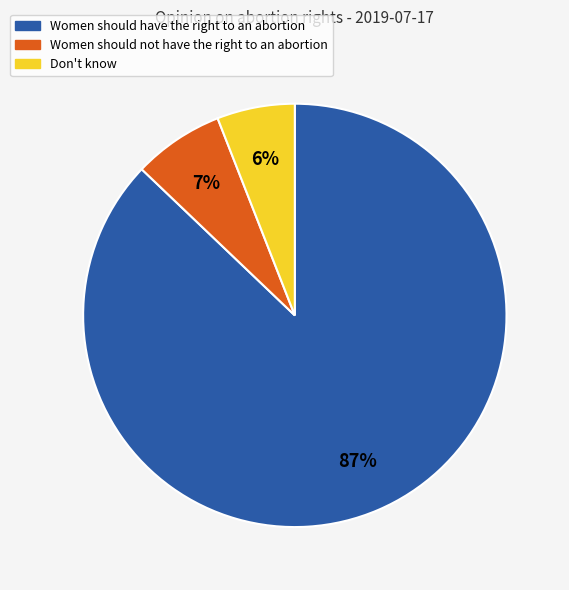

Count the number of slices in the pie.

3